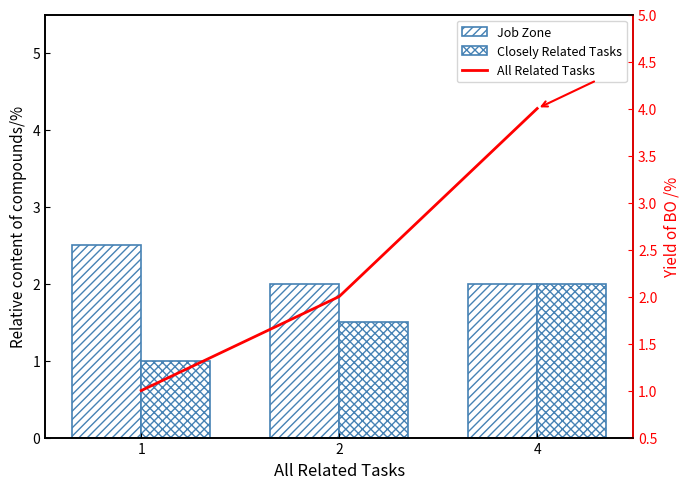

Which series has the largest total across all categories?

All Related Tasks